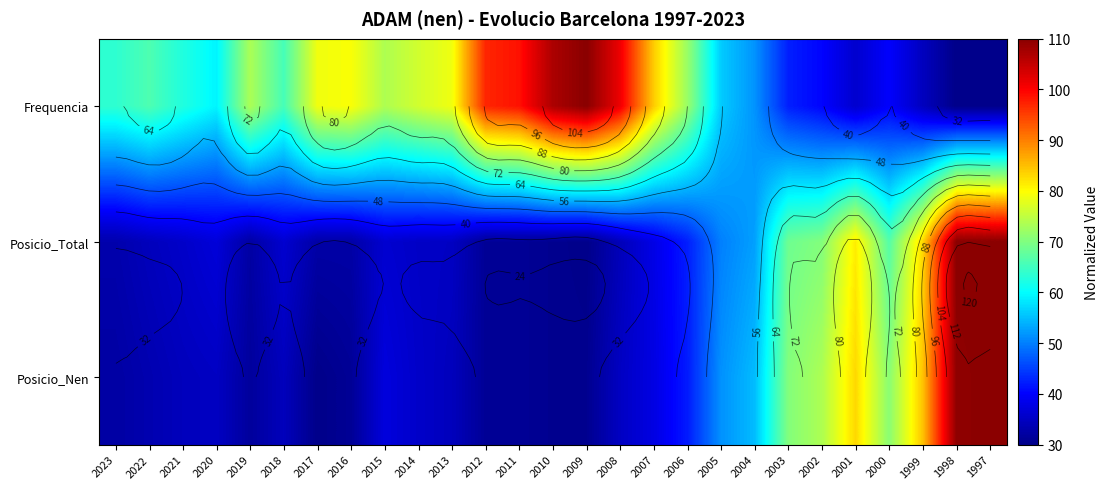

What is the difference between the maximum and minimum values in the Posicio_Nen series?

80.0